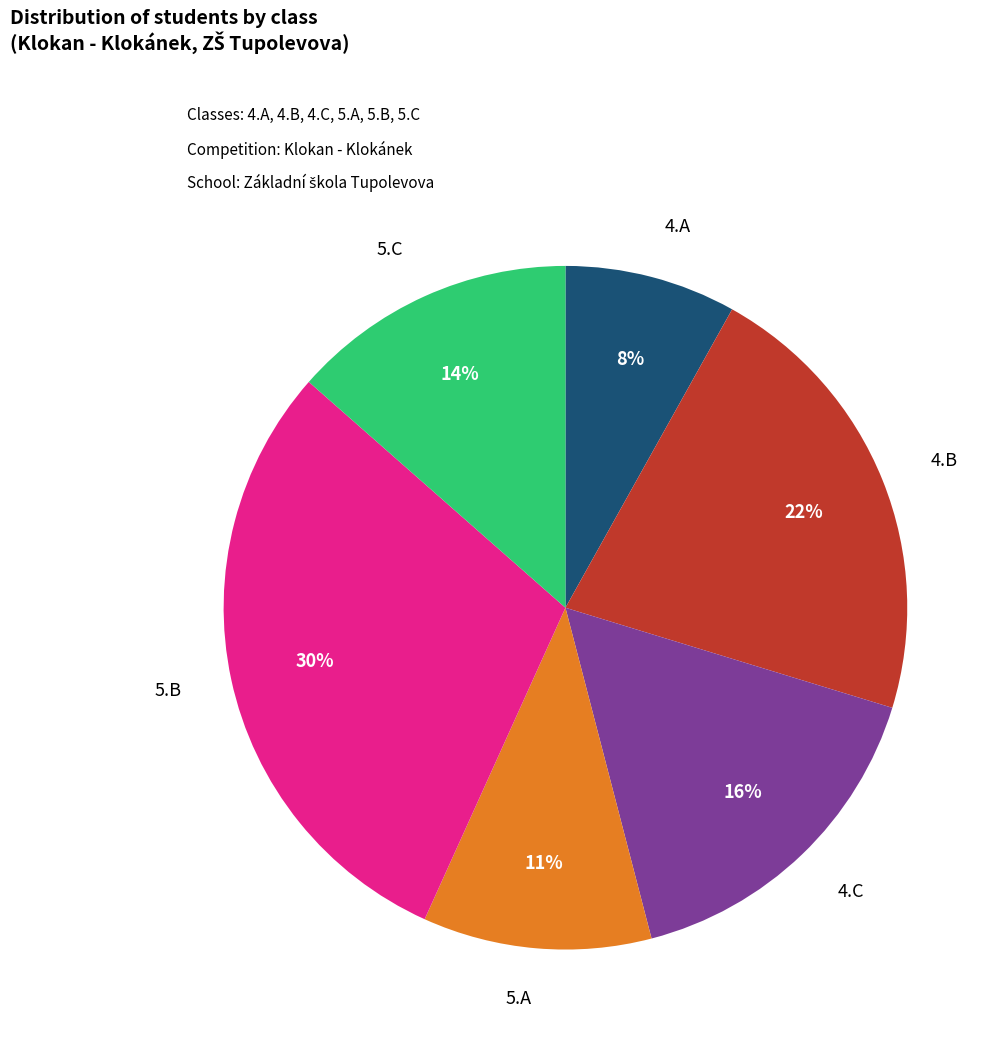

Which slice is the smallest?

4.A